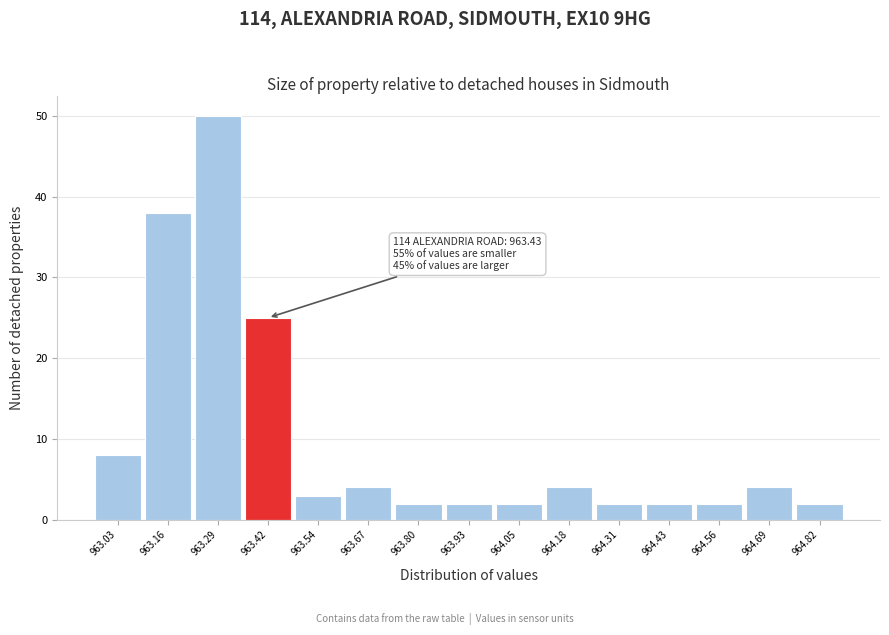

Over which range of the x-axis is the bar tallest?

963.22 to 963.36